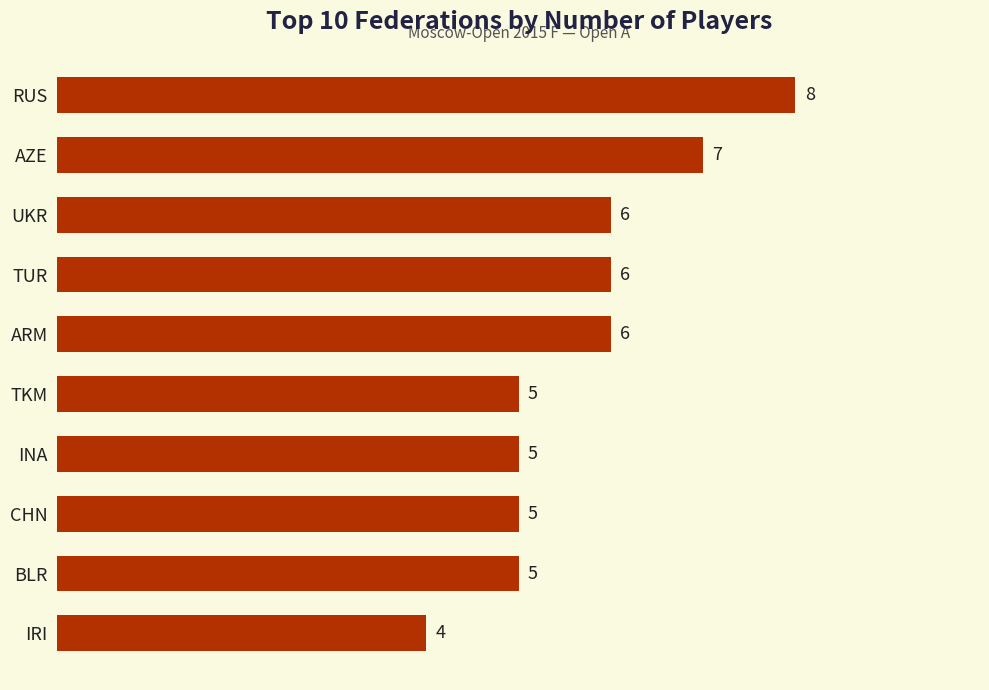

The value at IRI is 4. True or false?

True